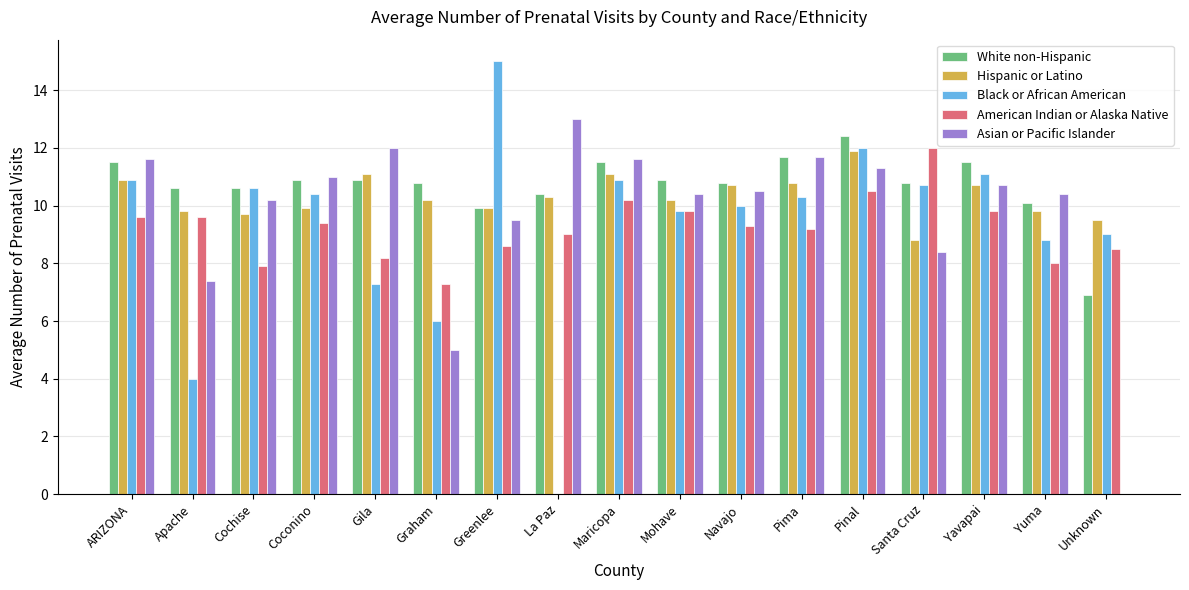

Which category has the highest value in the Hispanic or Latino series?

Pinal